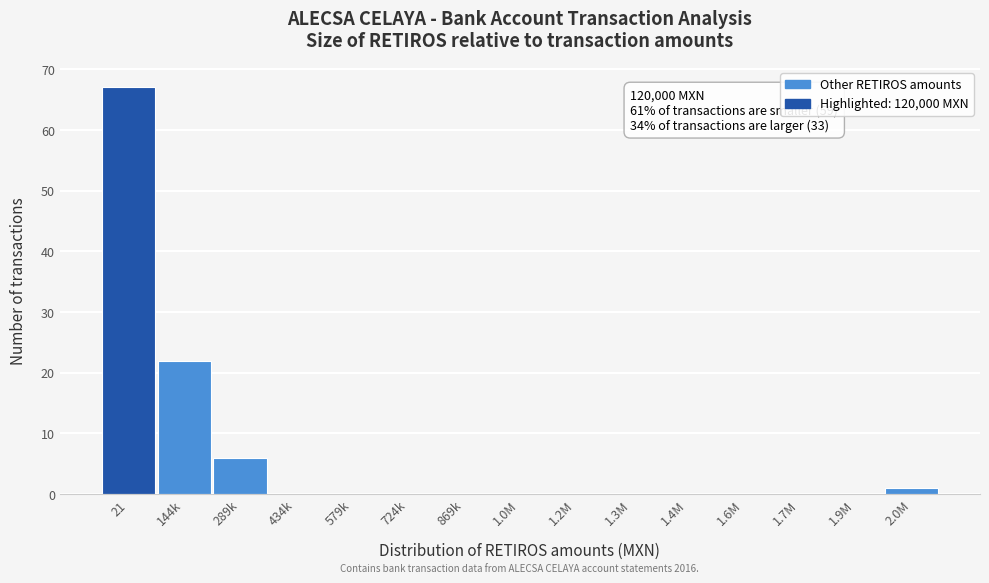

Reading left to right, transcribe all the data shown in this chart.

21=67	144k=22	289k=6	434k=0	579k=0	724k=0	869k=0	1.0M=0	1.2M=0	1.3M=0	1.4M=0	1.6M=0	1.7M=0	1.9M=0	2.0M=1